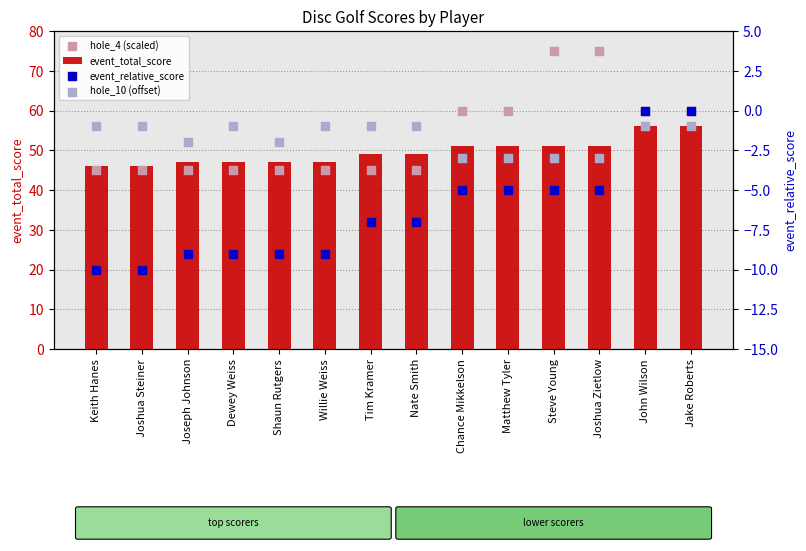

Which series contains the highest Y value?

hole_4 (scaled)